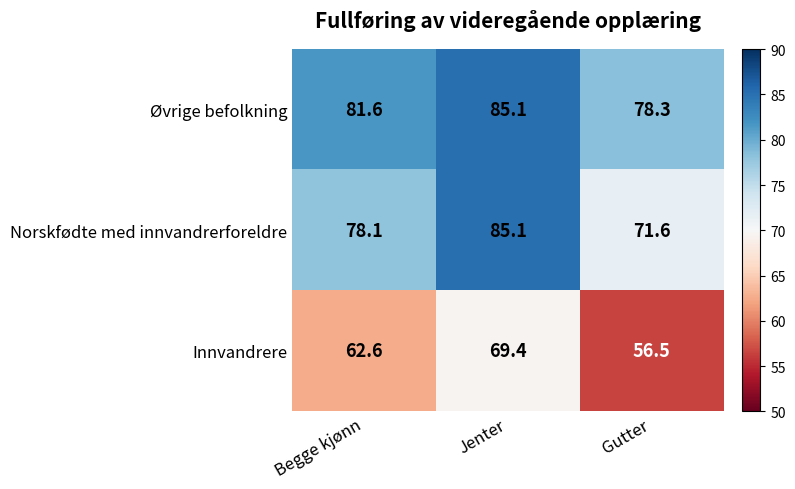

Which series has the largest range (max minus min)?

Norskfødte med innvandrerforeldre